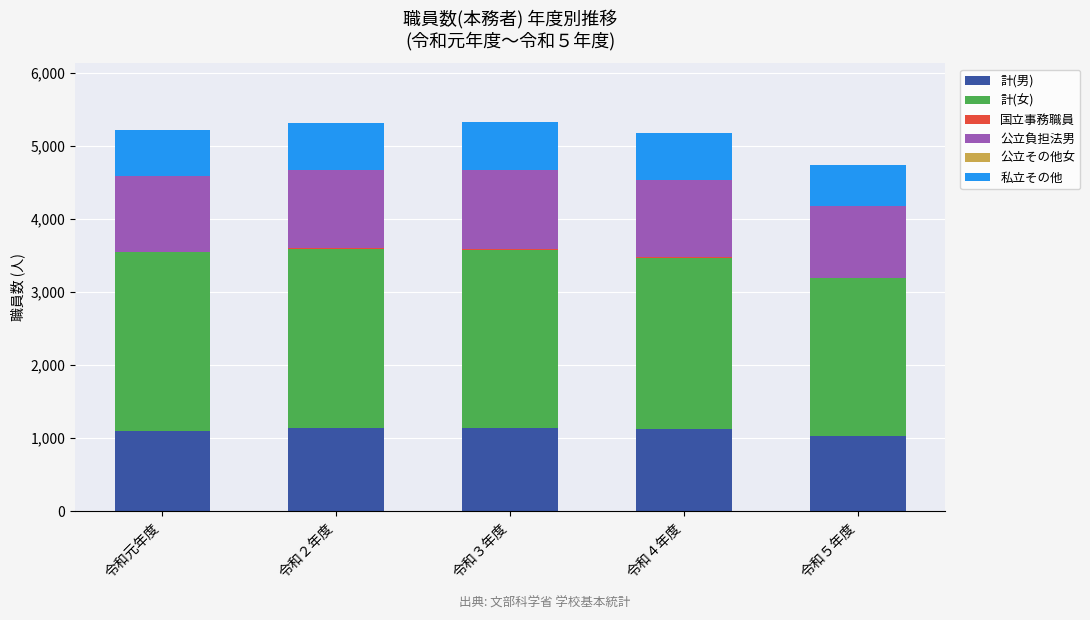

What is the highest value of the 計(男) series?

1144